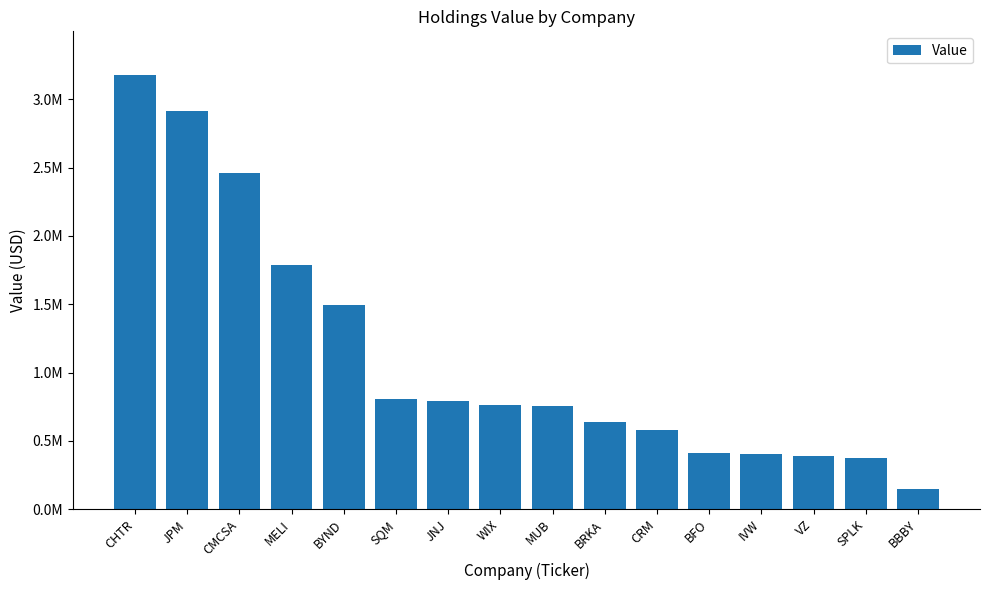

Which category has the highest value across all series?

CHTR